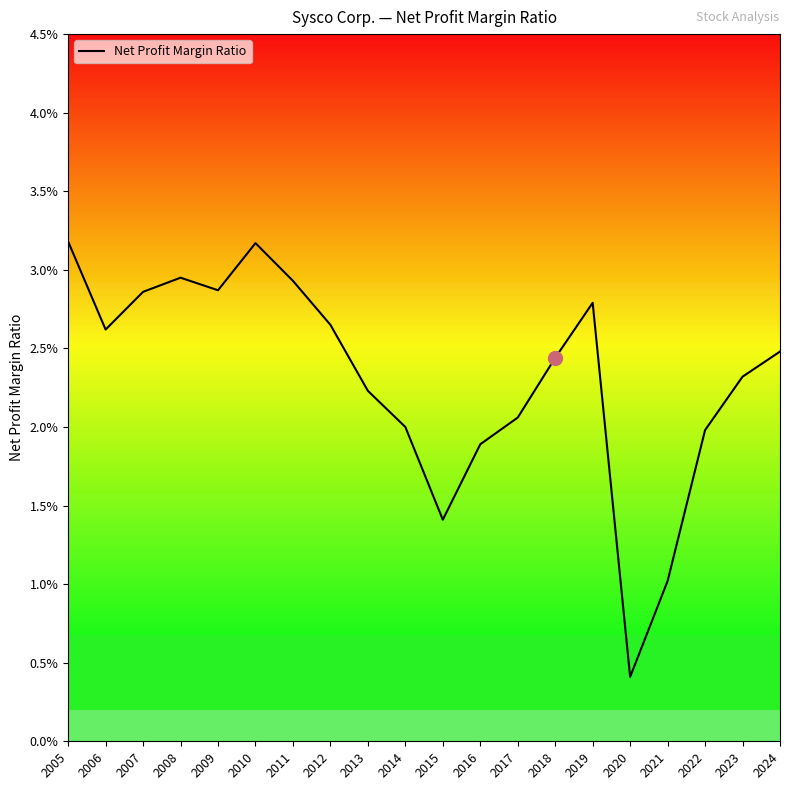

Does the chart display data point markers on the line(s)?

No